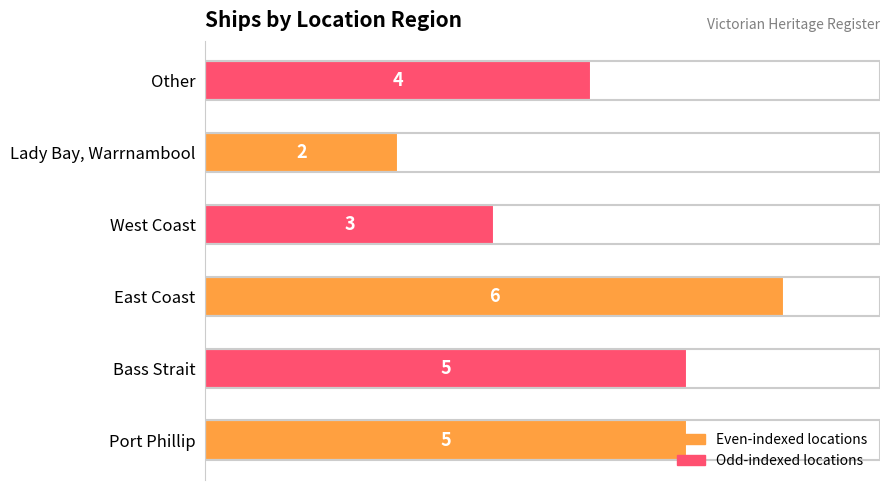

What is the average value?

4